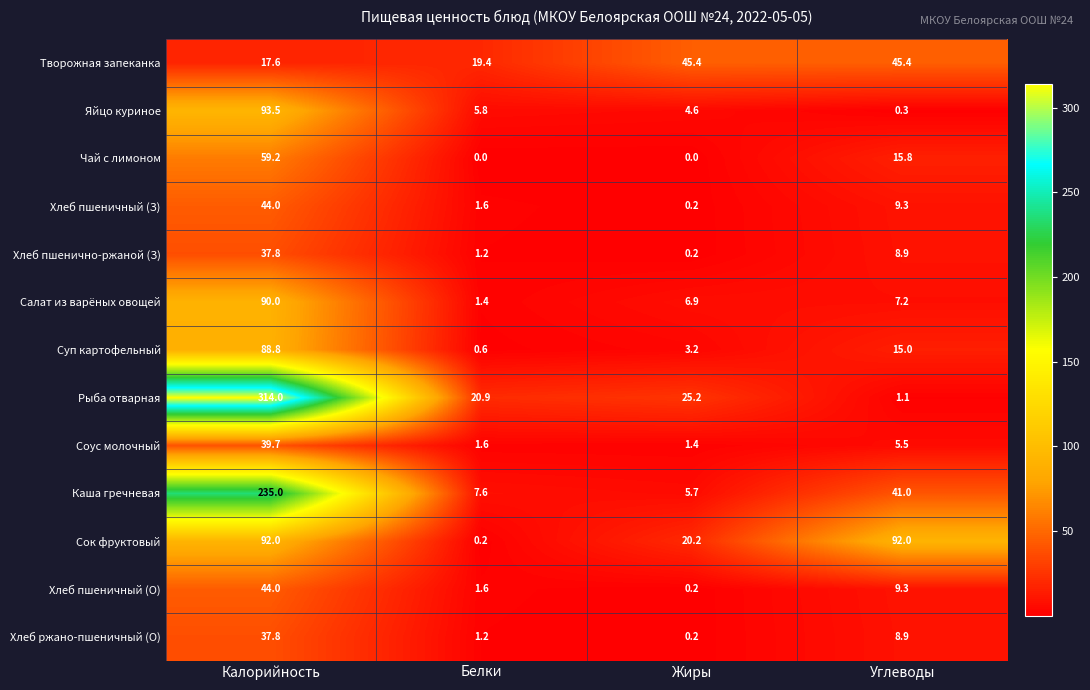

True or false: Каша гречневая has a value of 41.0 at Углеводы.

True